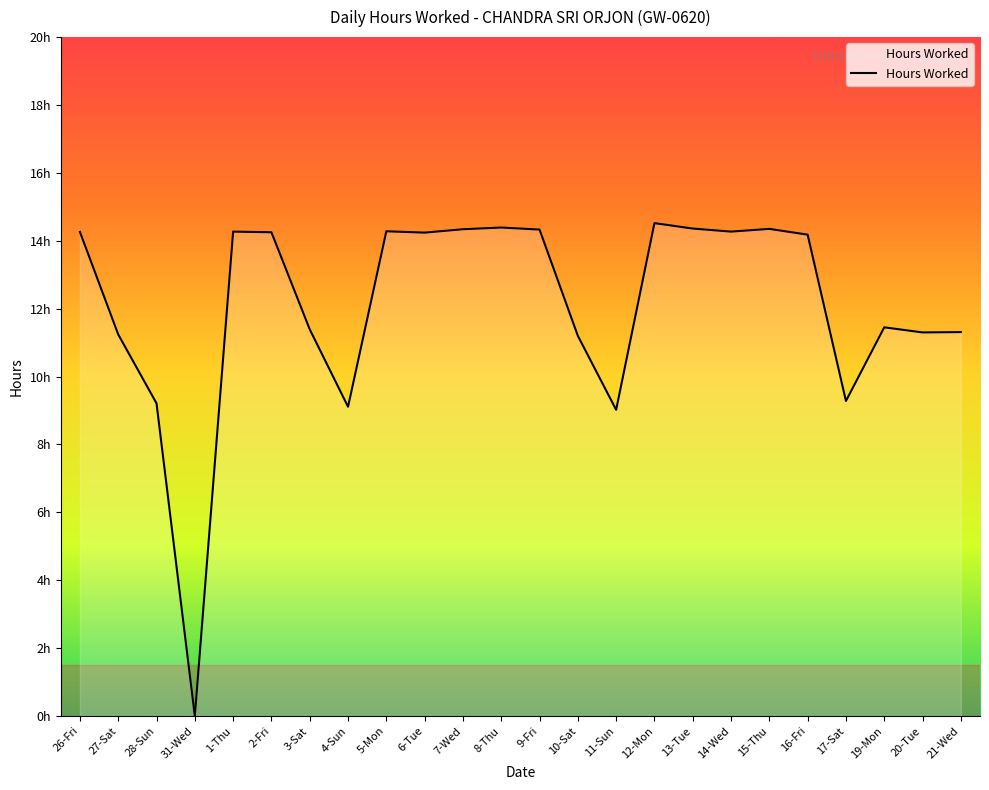

Does the chart have visible grid lines?

No